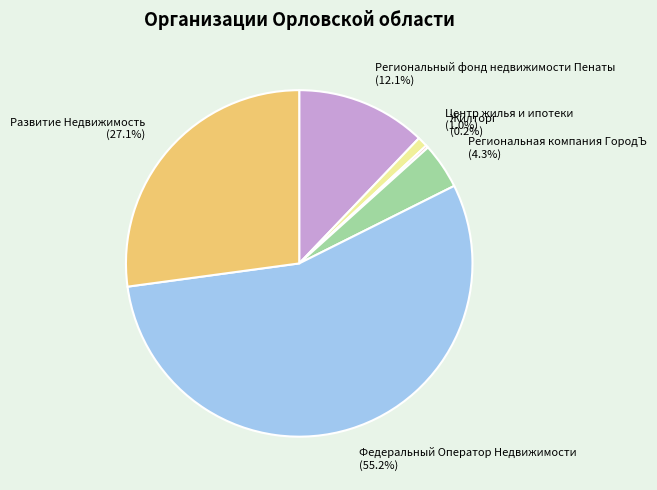

To the nearest percent, what portion does Региональный фонд недвижимости Пенаты represent?

12%